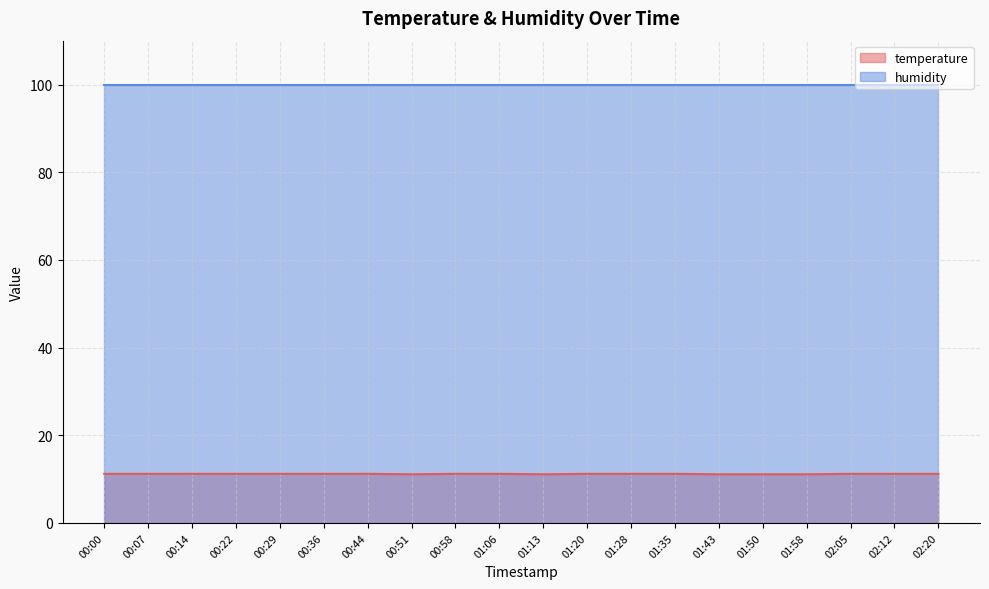

At which category does the chart reach its peak across all series?

00:00